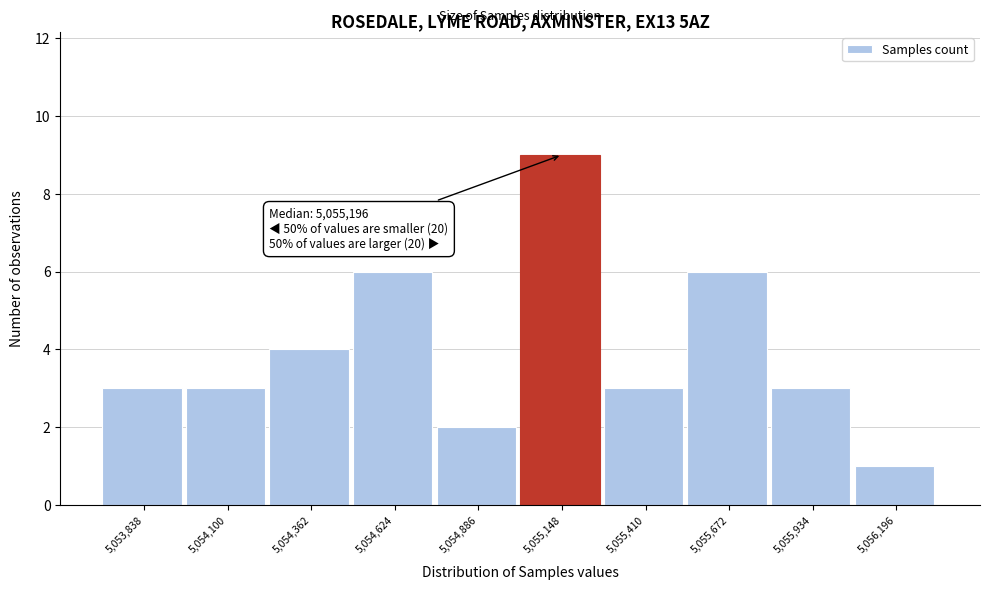

Reading left to right, what are all the values shown in this chart?

3	3	4	6	2	9	3	6	3	1